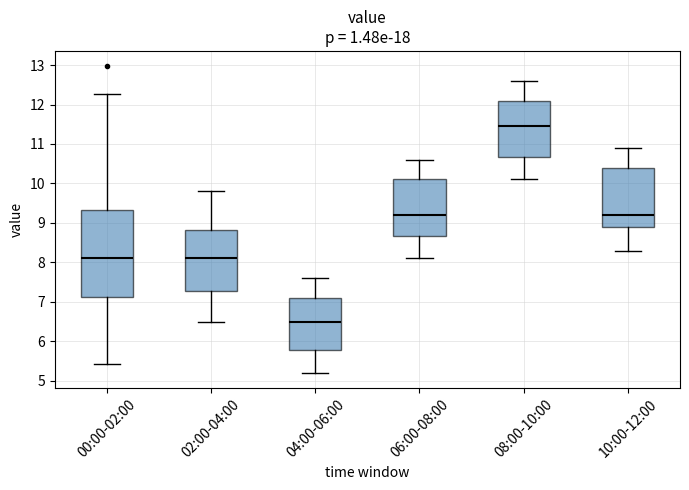

Reading left to right, read every box against the y-axis: the position of its median line, the range the box covers, and the ends of its whiskers. The values are not printed on the chart, so give them approximately, as read against the axis.

00:00-02:00: median 8.1, box 7.1 to 9.3, whiskers 5.4 to 12.3
02:00-04:00: median 8.1, box 7.3 to 8.8, whiskers 6.5 to 9.8
04:00-06:00: median 6.5, box 5.8 to 7.1, whiskers 5.2 to 7.6
06:00-08:00: median 9.2, box 8.7 to 10.1, whiskers 8.1 to 10.6
08:00-10:00: median 11.5, box 10.7 to 12.1, whiskers 10.1 to 12.6
10:00-12:00: median 9.2, box 8.9 to 10.4, whiskers 8.3 to 10.9